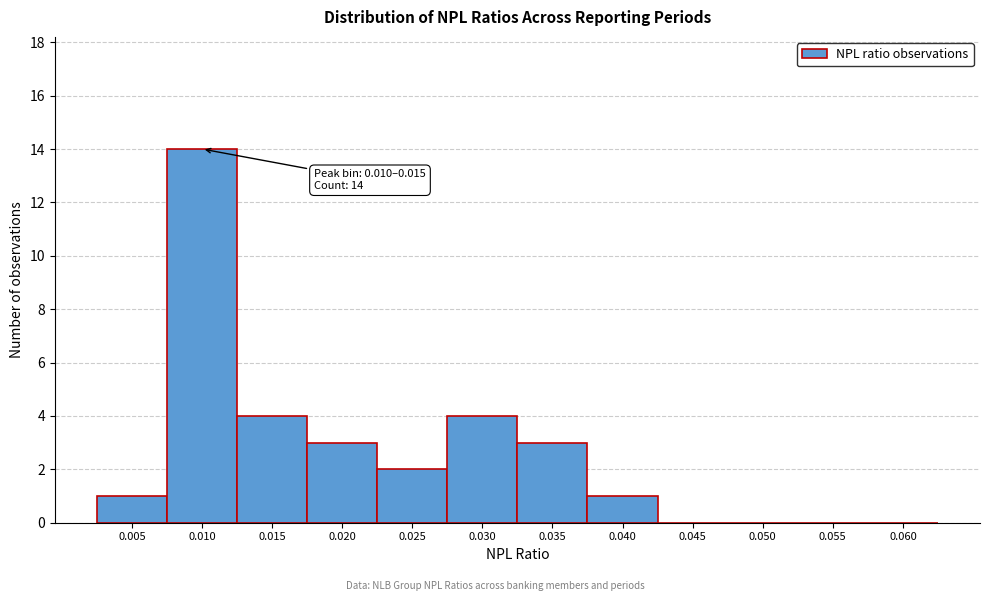

Reading right to left, what are all the values shown in this chart?

0.060=0	0.055=0	0.050=0	0.045=0	0.040=1	0.035=3	0.030=4	0.025=2	0.020=3	0.015=4	0.010=14	0.005=1